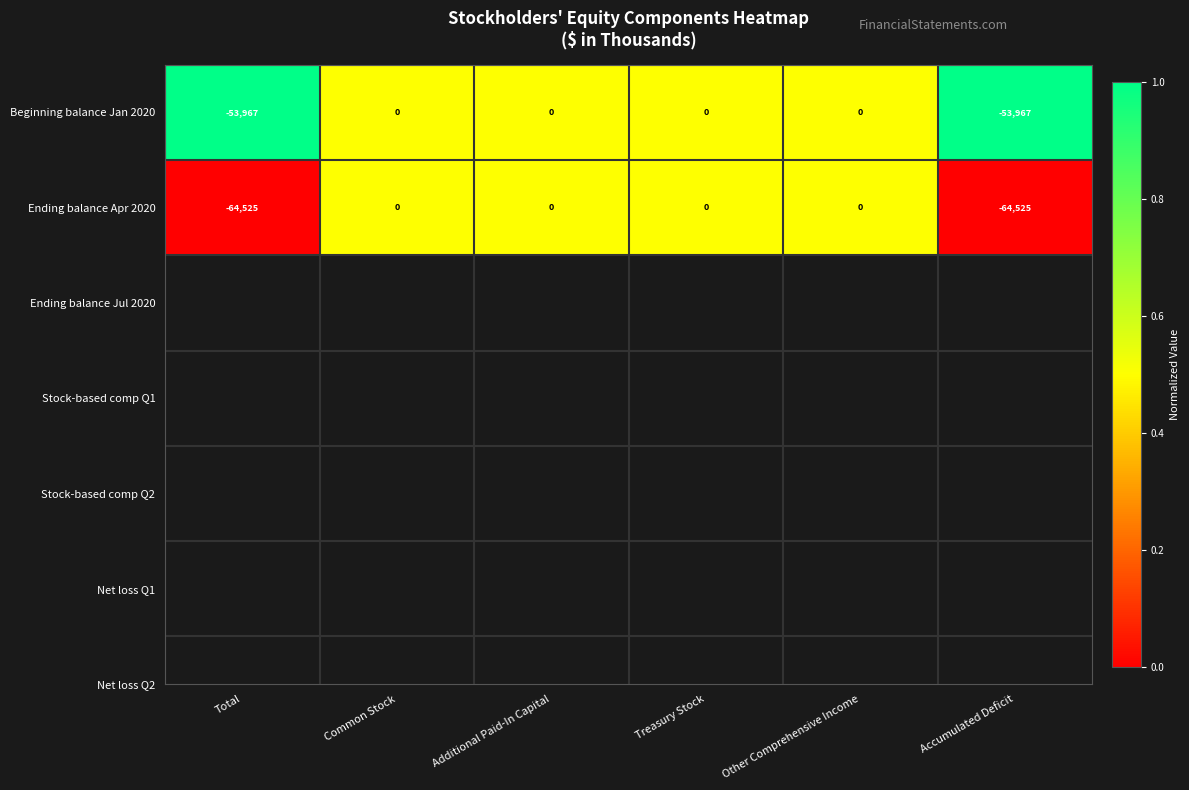

Count the number of data series in this chart.

2